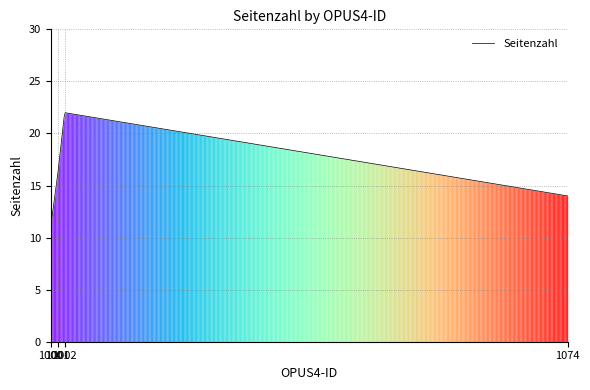

What is the minimum value shown in the chart?

11.0